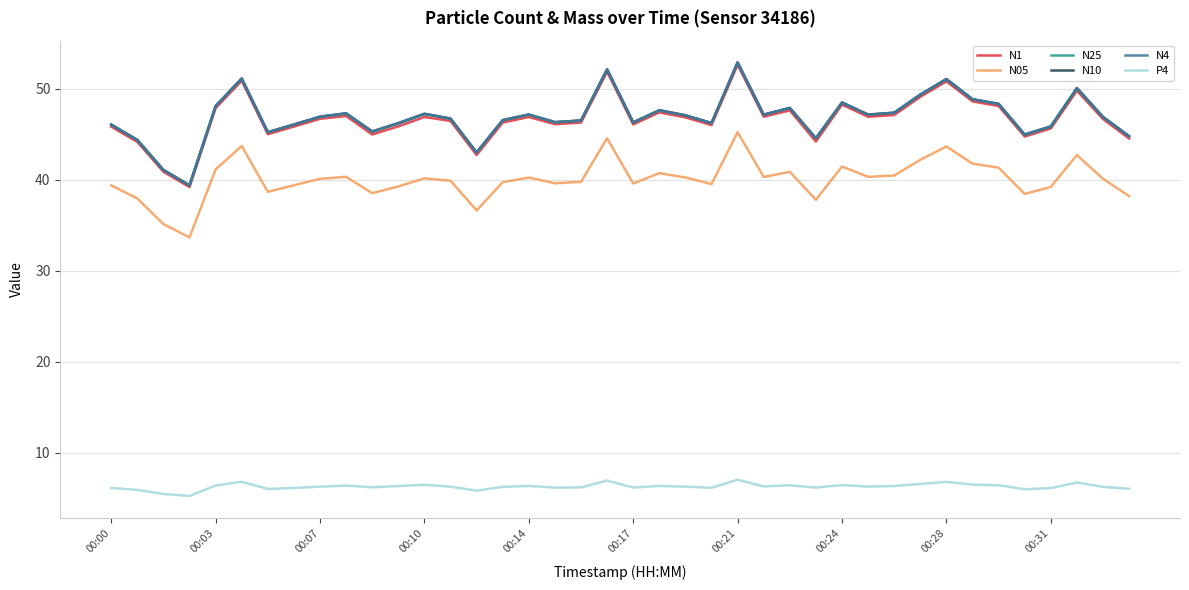

True or false: N1 and P4 cross at least once.

False